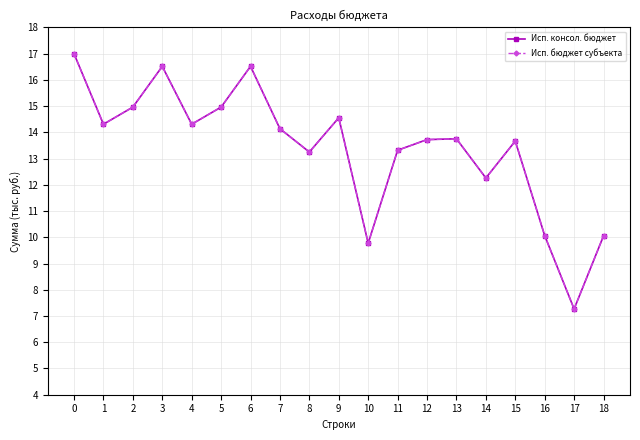

Reading left to right, list all the values displayed in this chart.

Исп. консол. бюджет: 17.0	14.3	15.0	16.5	14.3	15.0	16.5	14.1	13.3	14.6	9.8	13.3	13.7	13.8	12.3	13.7	10.1	7.3	10.1
Исп. бюджет субъекта: 17.0	14.3	15.0	16.5	14.3	15.0	16.5	14.1	13.3	14.6	9.8	13.3	13.7	13.8	12.3	13.7	10.1	7.3	10.1